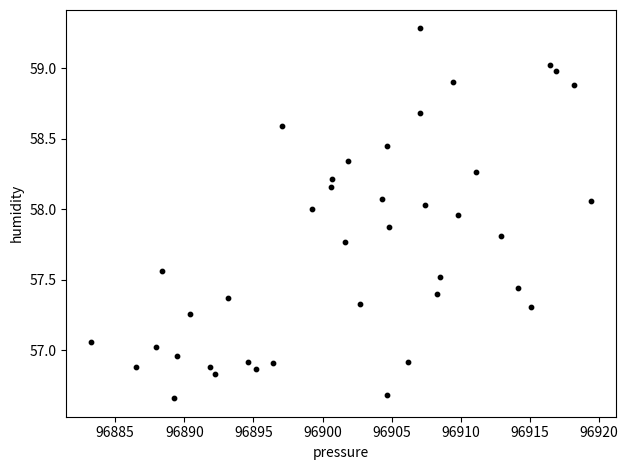

What is the range of X values (max minus min)?

36.1